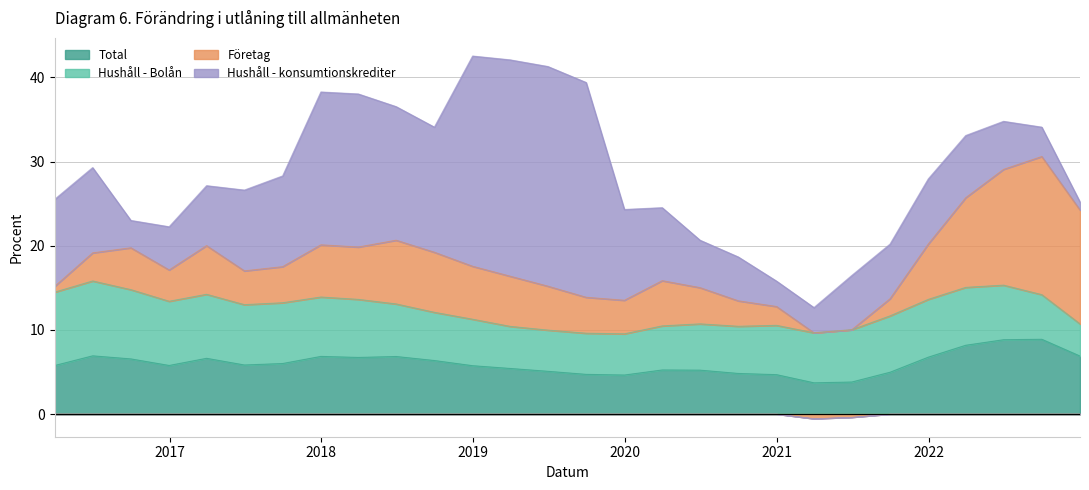

Is it true that Företag equals 7.1 at 2018-09-30?

True